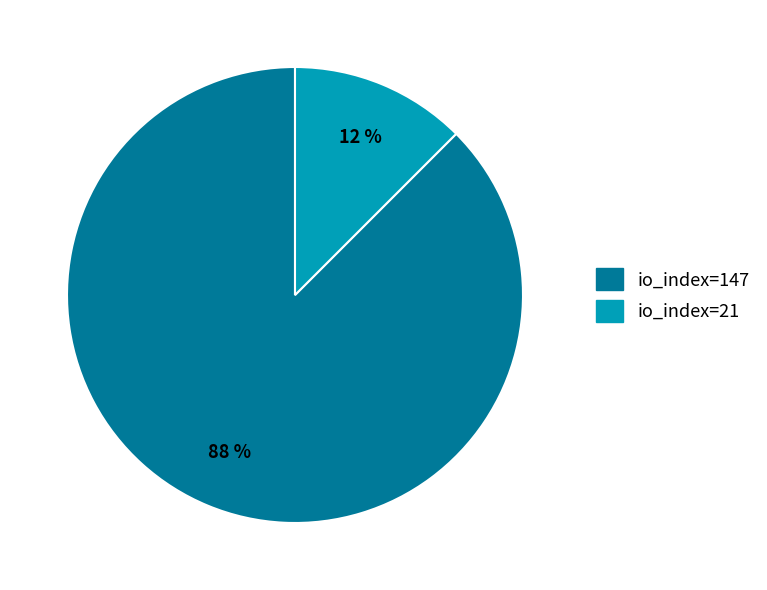

Which category accounts for the majority?

io_index=147